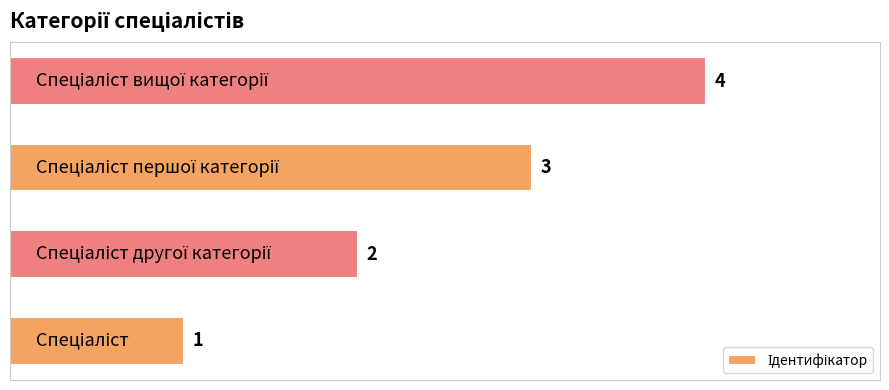

What is the sum of all values?

10